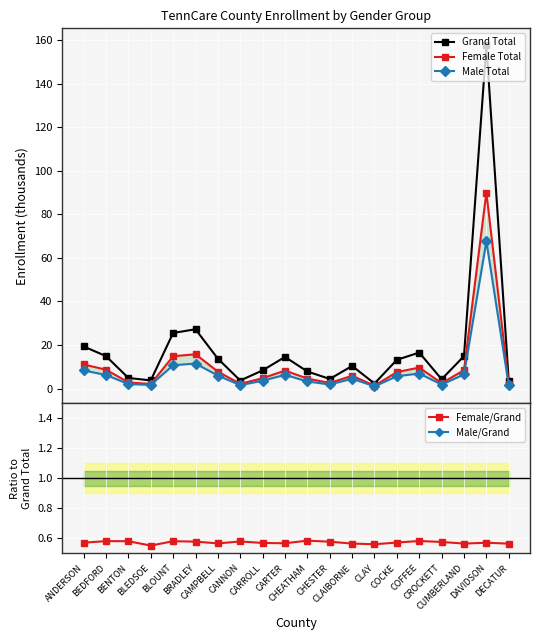

Which series has the largest range (max minus min)?

Grand Total